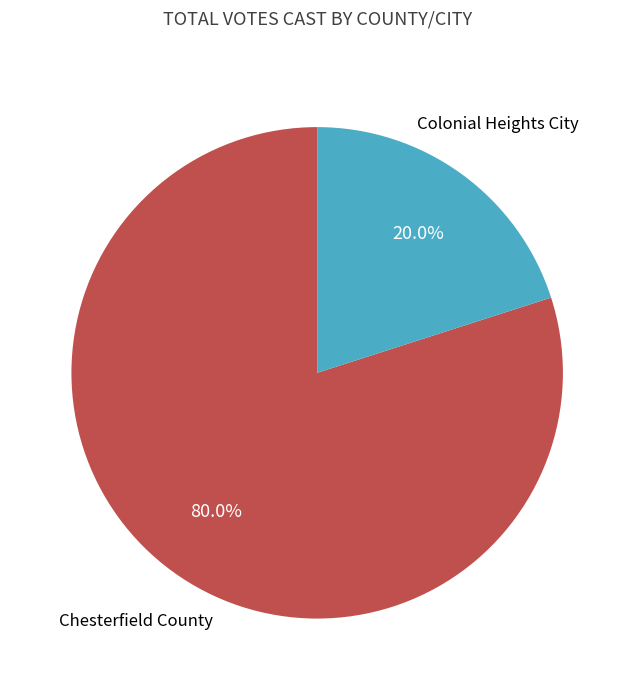

How many segments does this pie chart have?

2